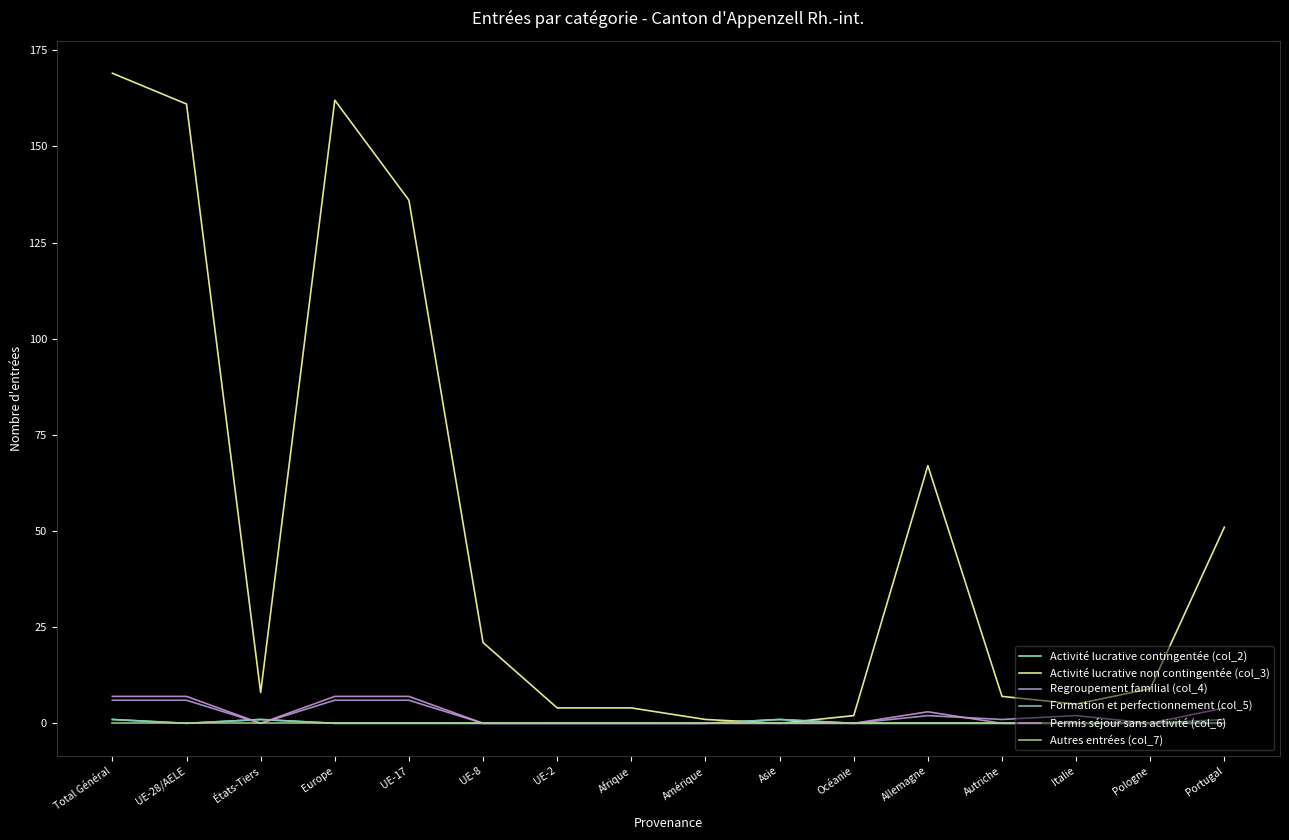

Does the chart display data point markers on the line(s)?

No